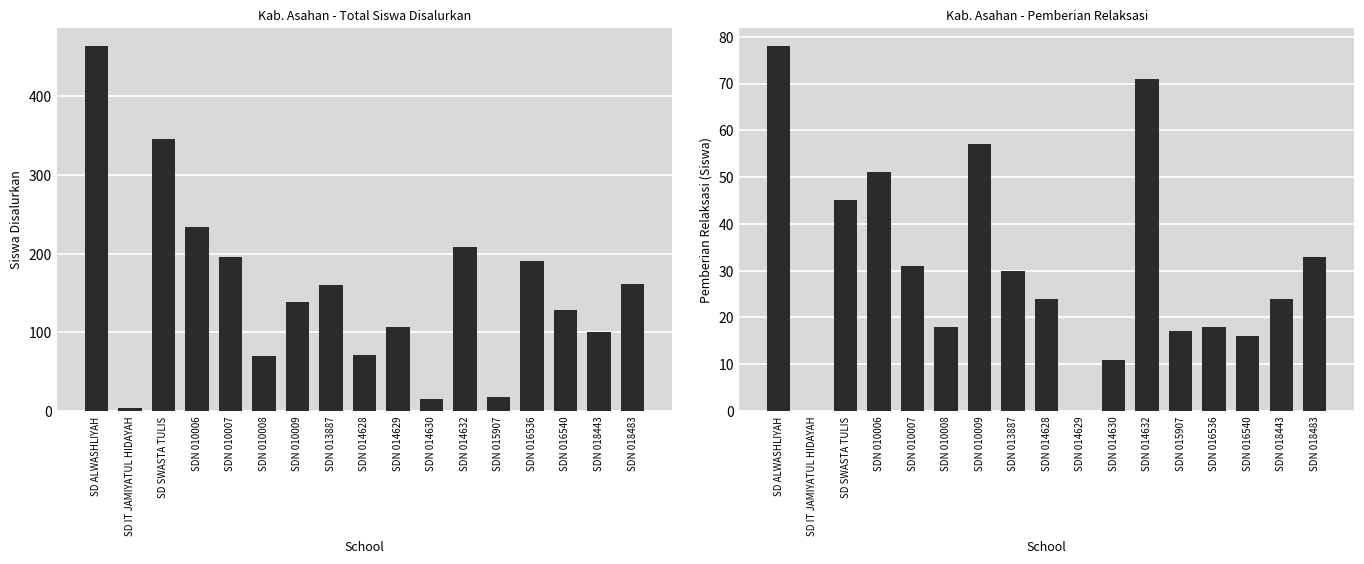

At which label is Disalurkan (Siswa) closest to 234?

SDN 010006